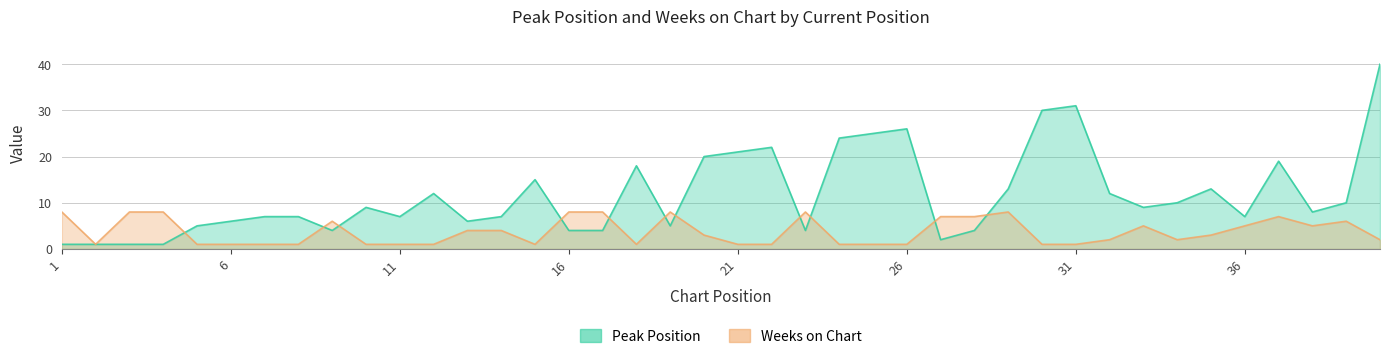

True or false: Weeks on Chart and Peak Position cross at least once.

True